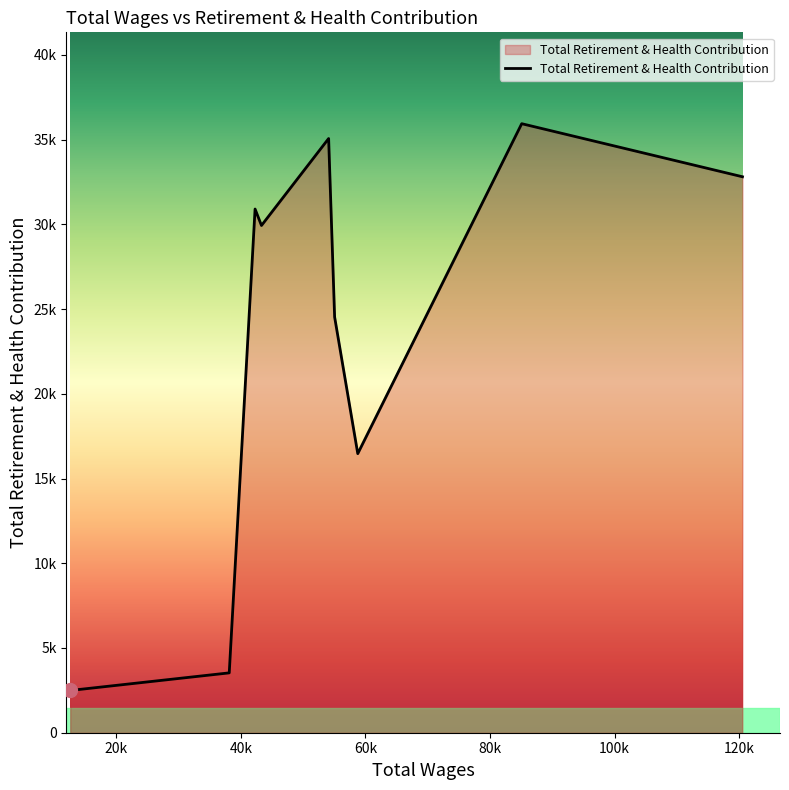

Does the chart display data point markers on the line(s)?

No